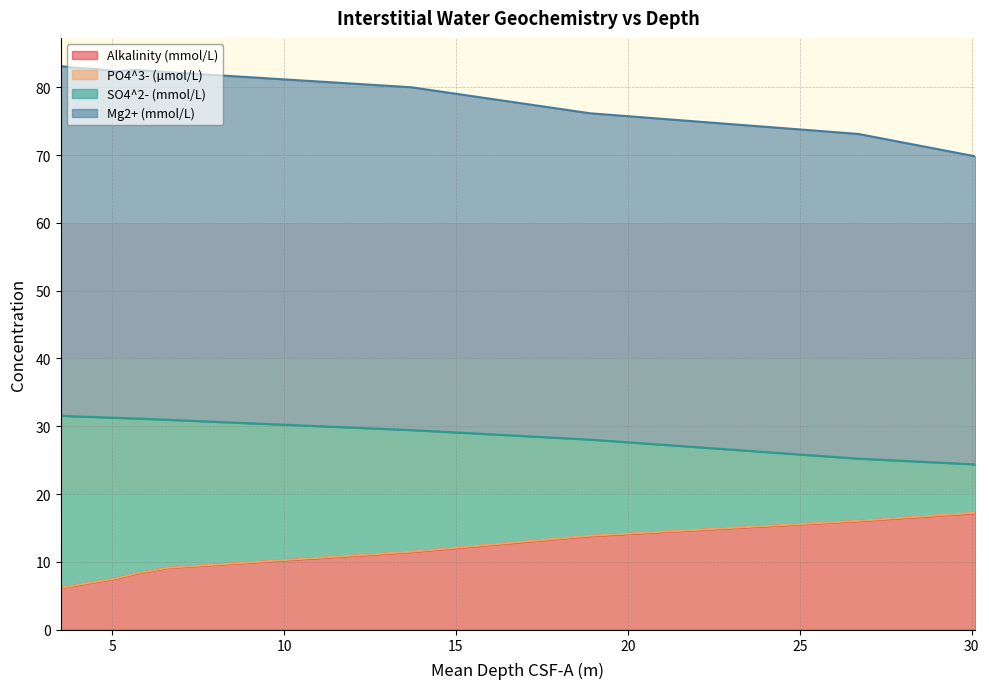

How many lines are shown in the chart?

4